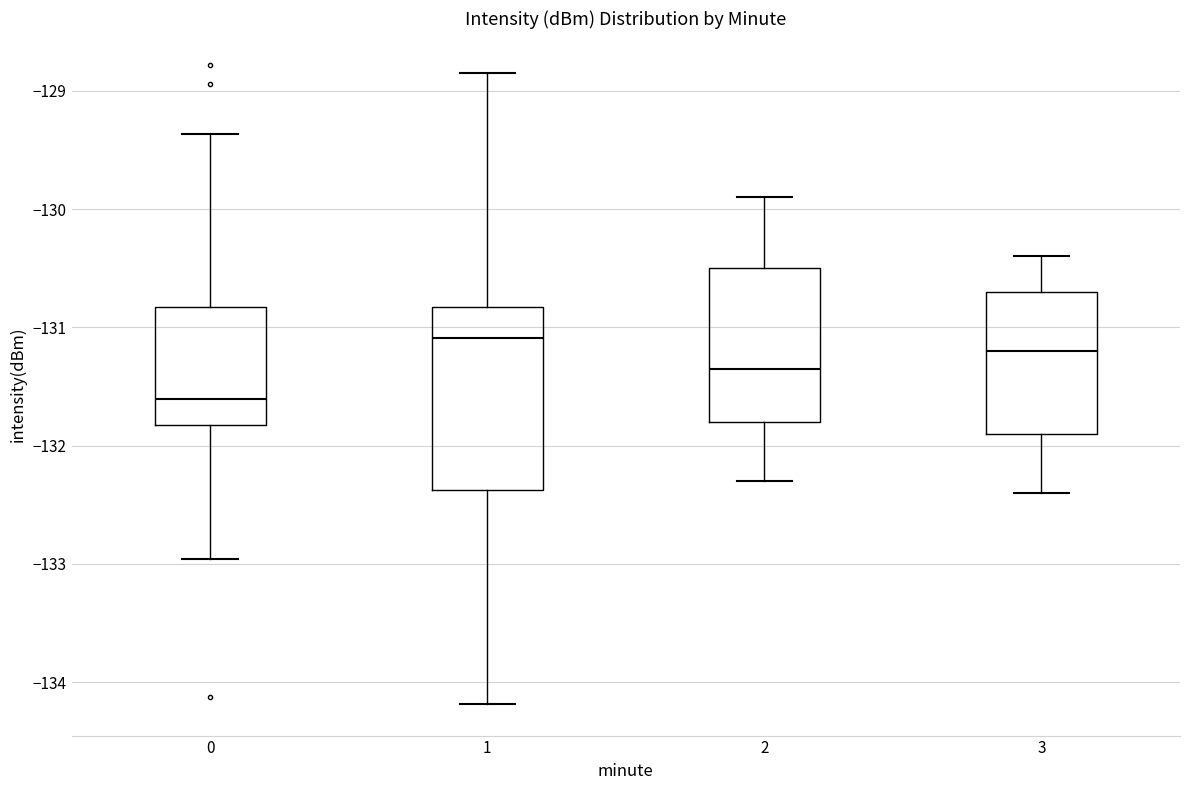

Which box is the tallest, from its lower edge to its upper edge?

1